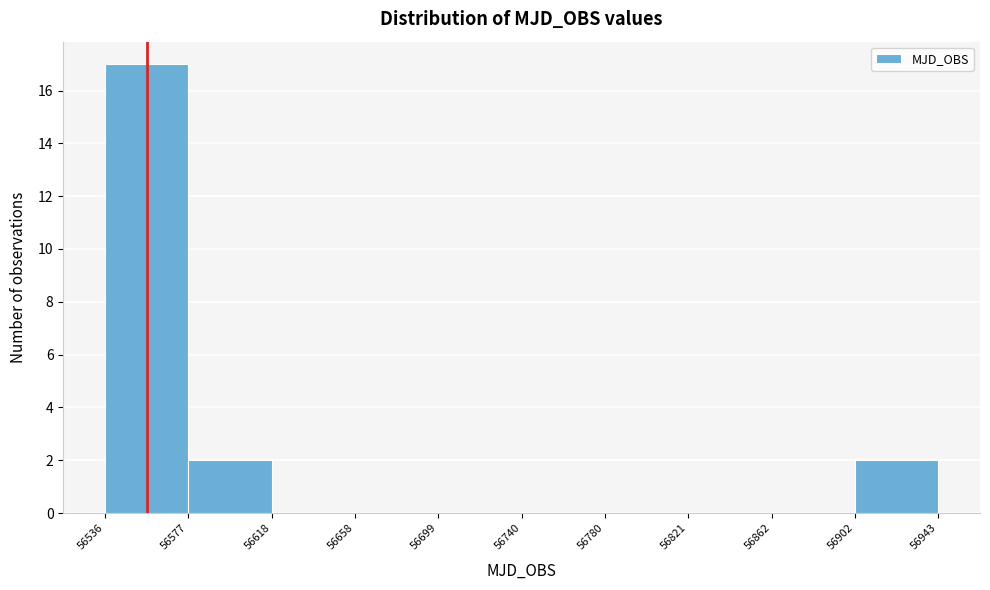

Reading left to right, transcribe this chart: for each bar, give the range it covers on the x-axis and its height. The values are not printed on the chart, so give them approximately, as read against the axis.

56536 to 56577: 17
56577 to 56618: 2
56618 to 56658: 0
56658 to 56699: 0
56699 to 56740: 0
56740 to 56780: 0
56780 to 56821: 0
56821 to 56862: 0
56862 to 56902: 0
56902 to 56943: 2